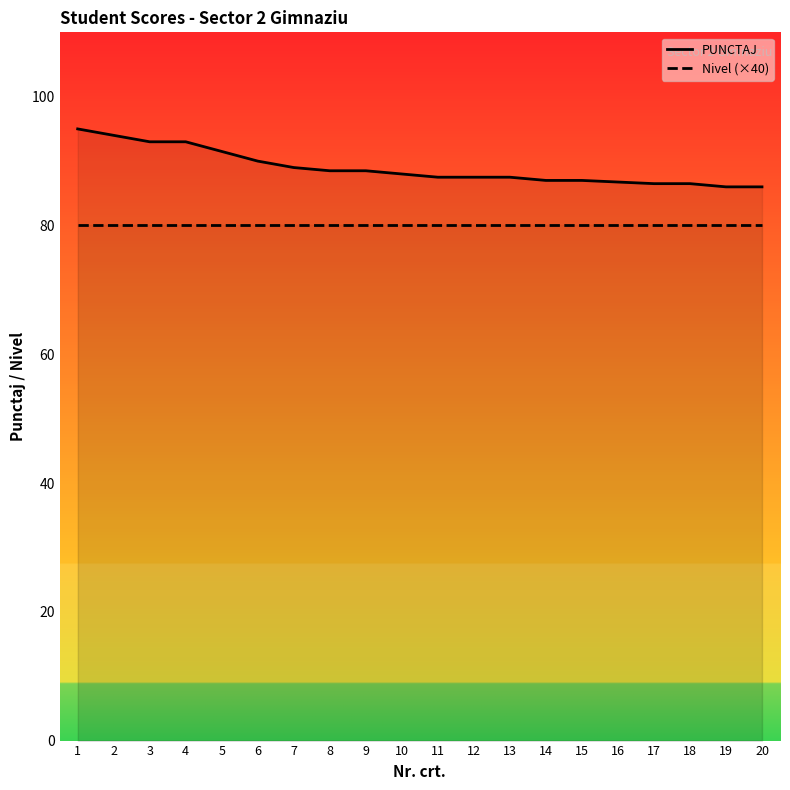

True or false: PUNCTAJ has a value of 26.3 at 14.

False